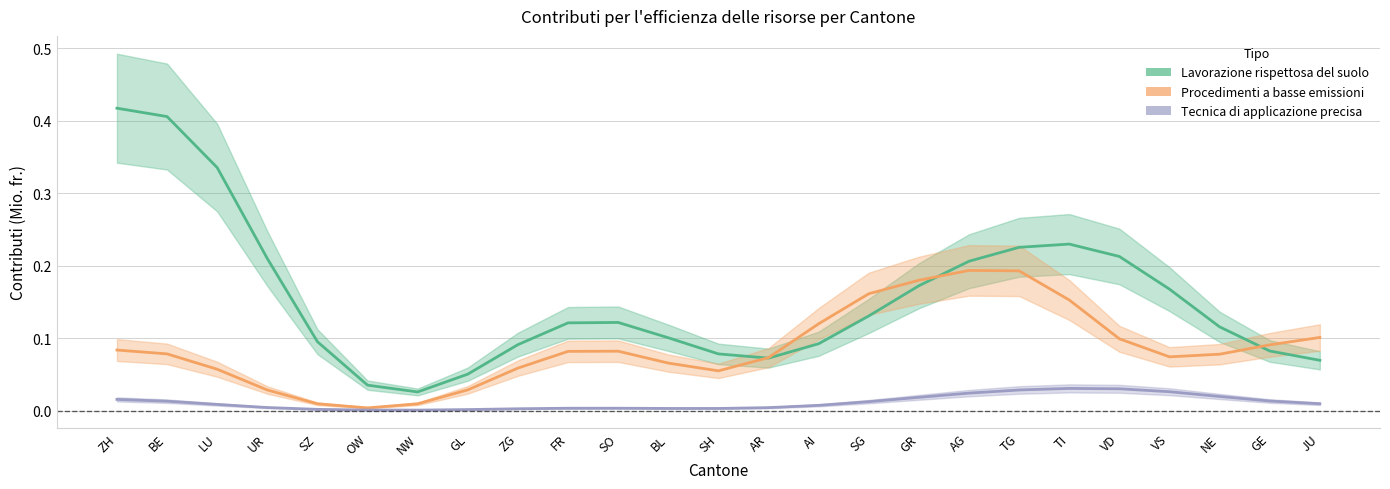

Does the chart have visible grid lines?

Yes